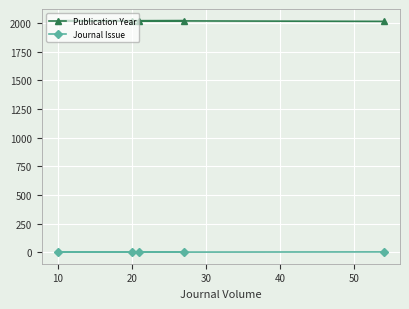

List the series in order of their overall mean, lowest first.

Journal Issue, Publication Year